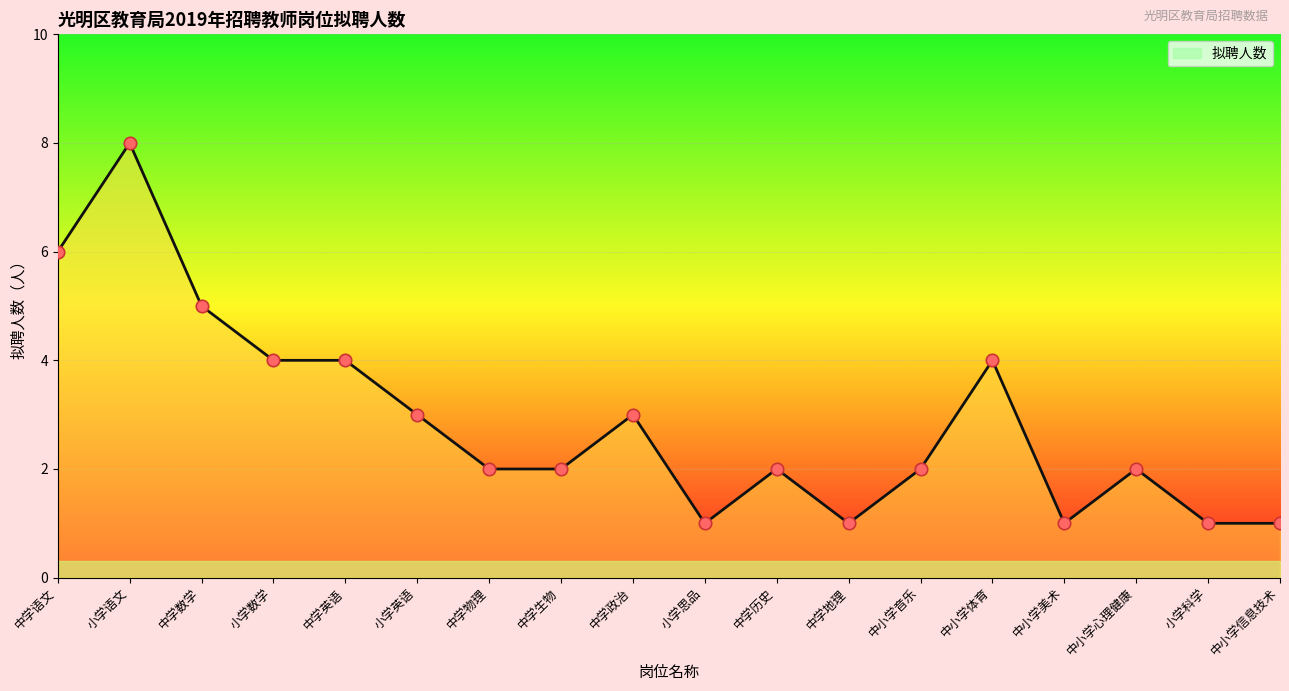

Approximately how many times larger is the value at 中小学音乐 compared to 小学语文?

0.2